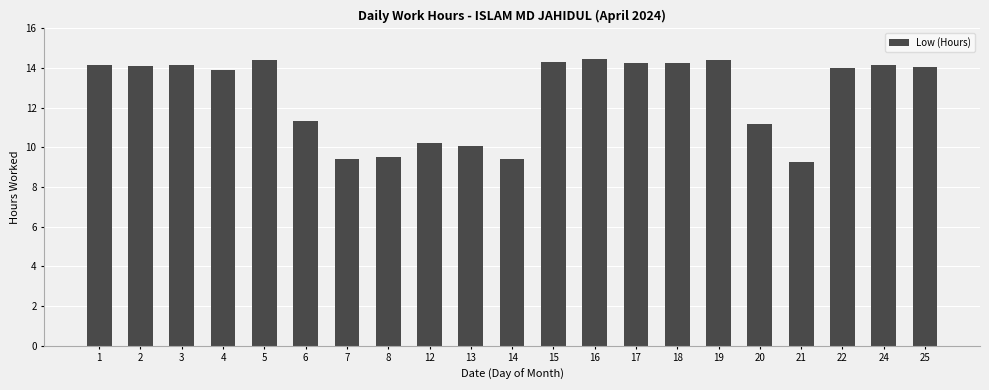

How many bars are there in total?

21